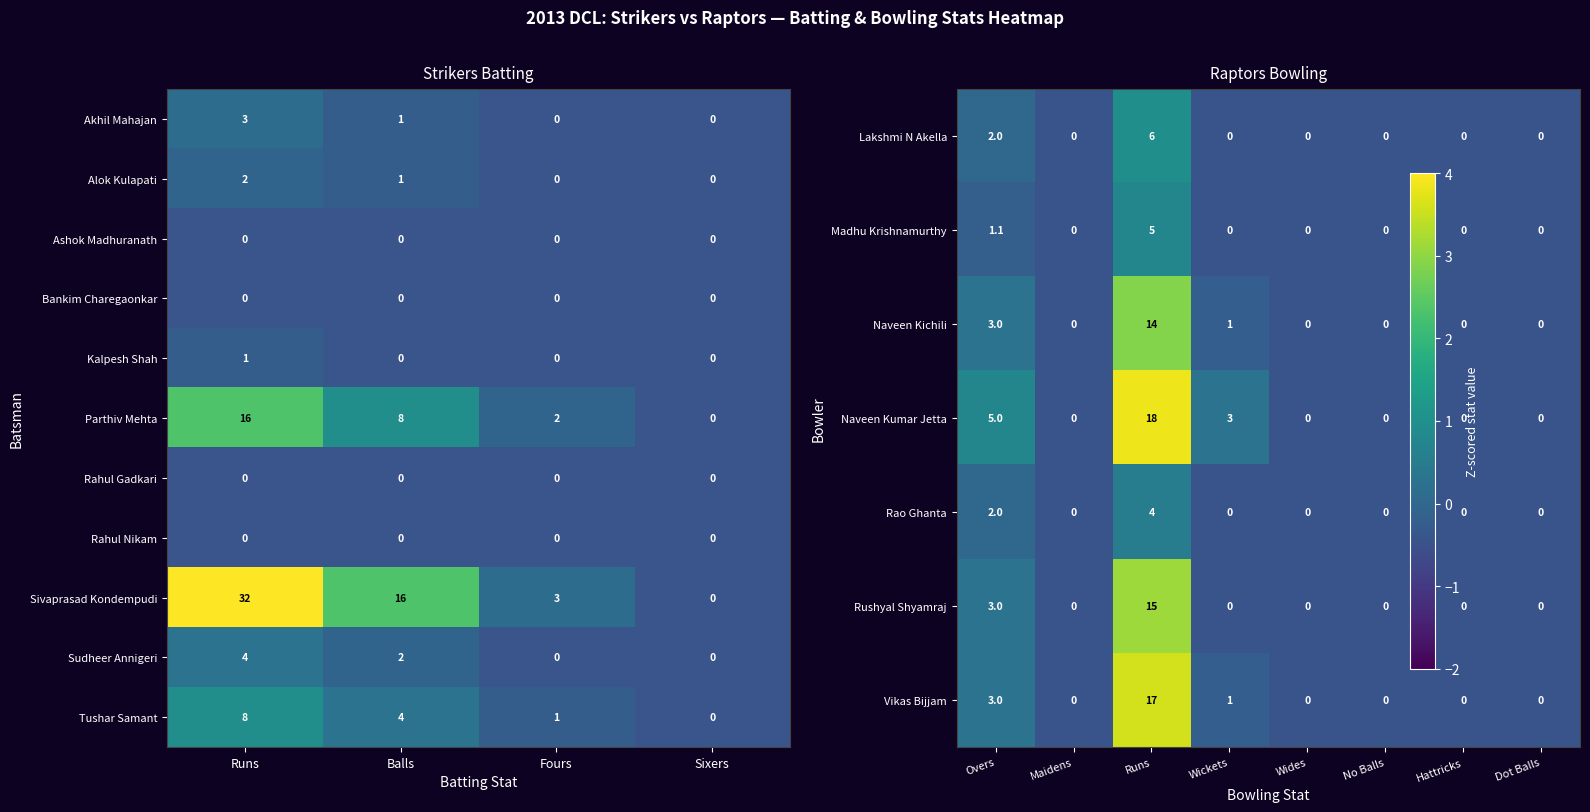

List the labels in order of Parthiv Mehta value, largest first.

Runs, Balls, Fours, Sixers